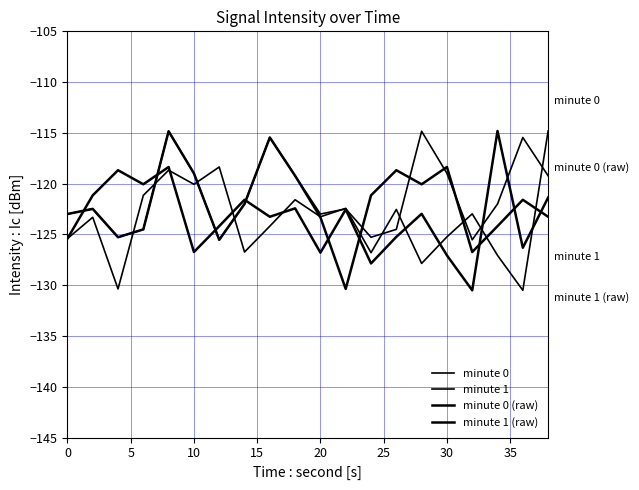

Is this an area chart (filled region under the line)?

No